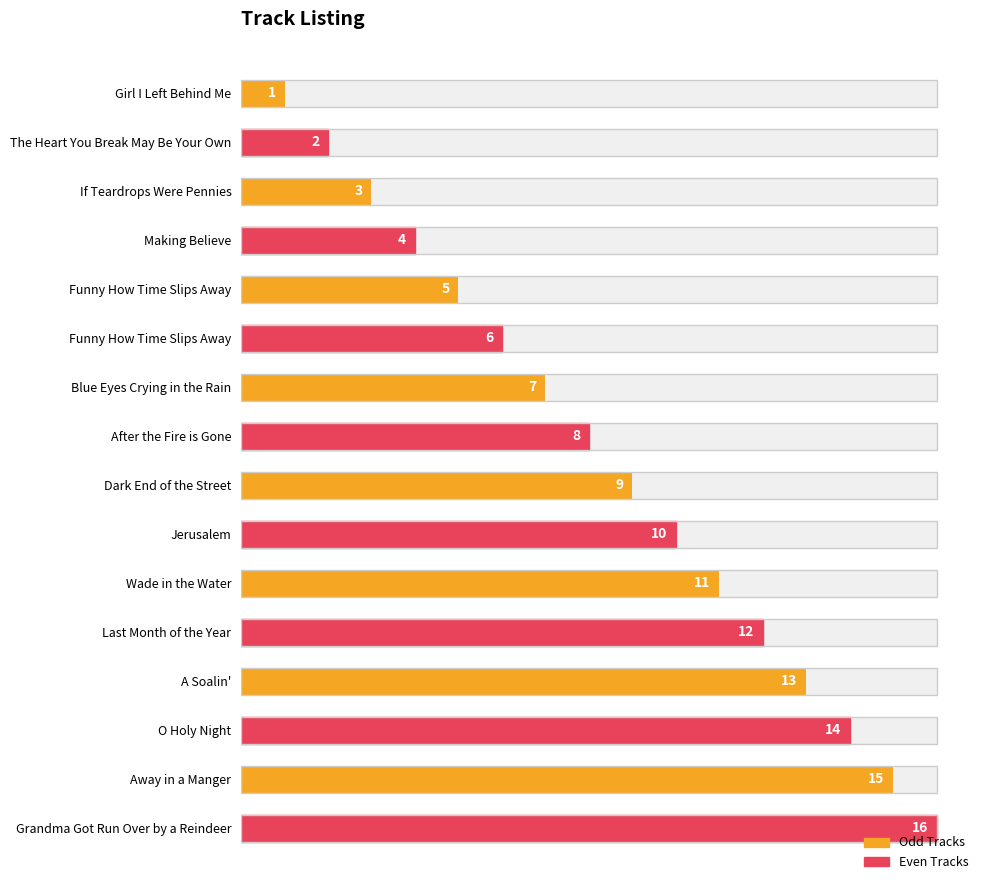

What is the greatest value displayed?

16